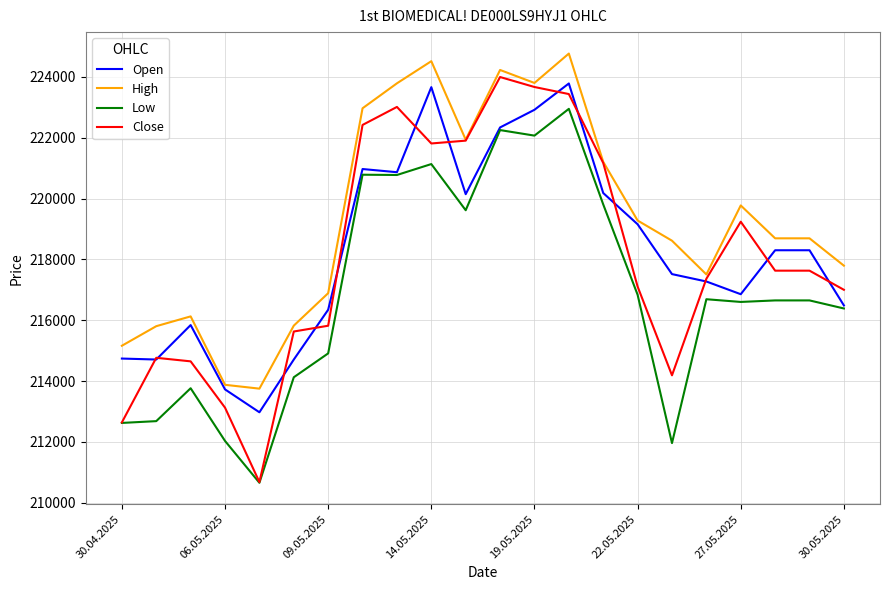

True or false: High and Low intersect in this chart.

False